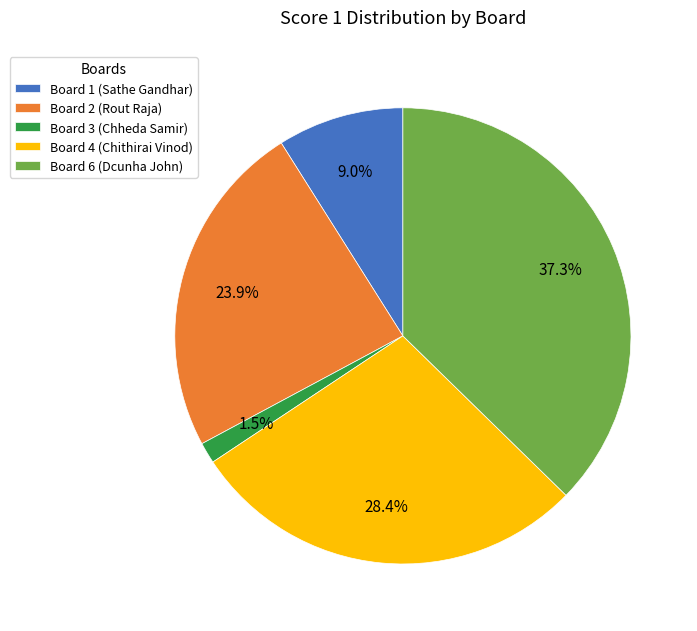

To the nearest percent, what is the difference between the largest and smallest slice percentages?

36%